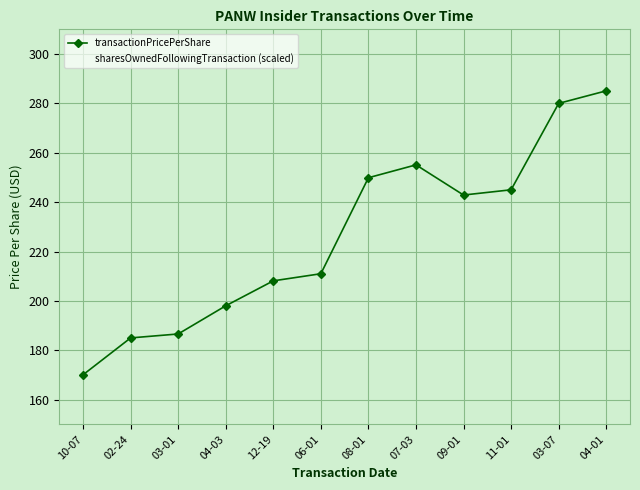

Between 03-07 and 12-19, which is larger?

03-07